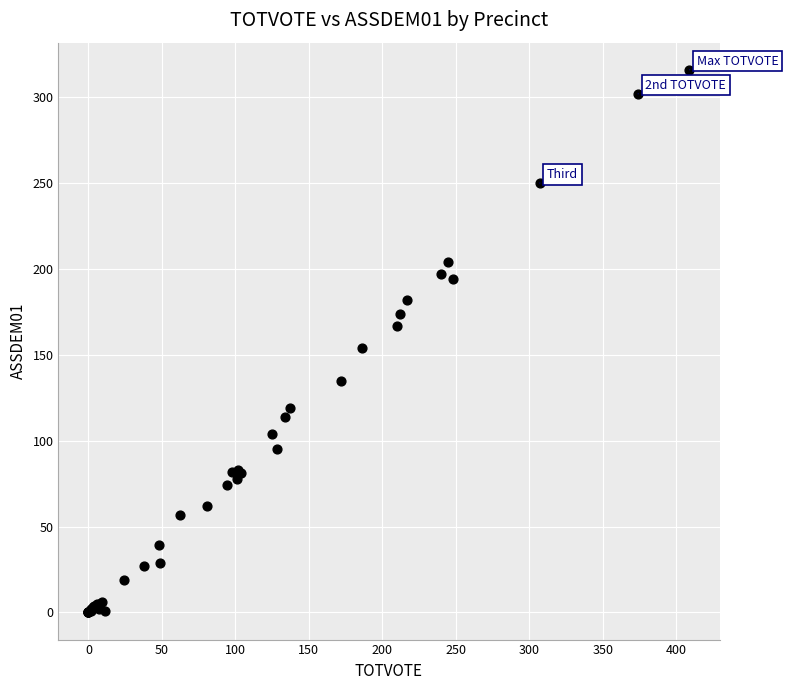

What Y value in the scatter plot is closest to 158?

154